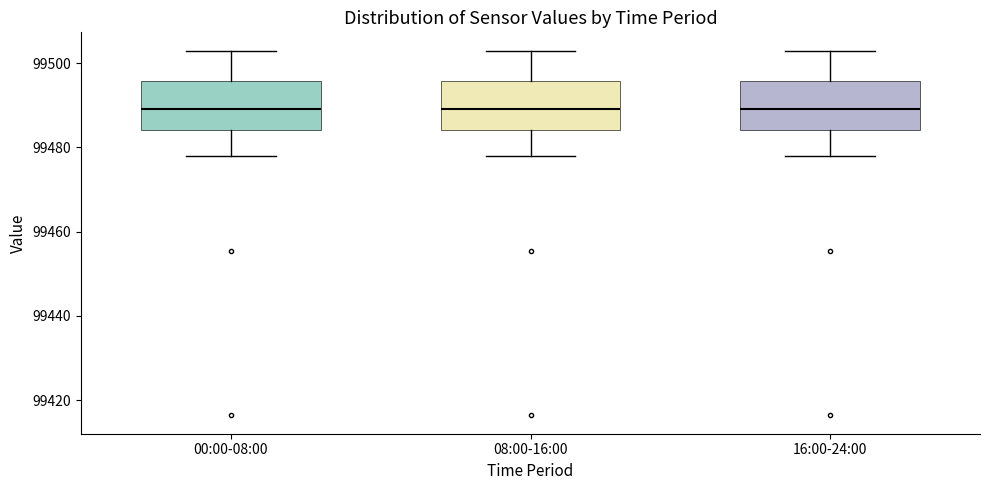

Where does the lower whisker of the box for 00:00-08:00 end on the y-axis? The values are not printed on the chart, so give them approximately, as read against the axis.

99478